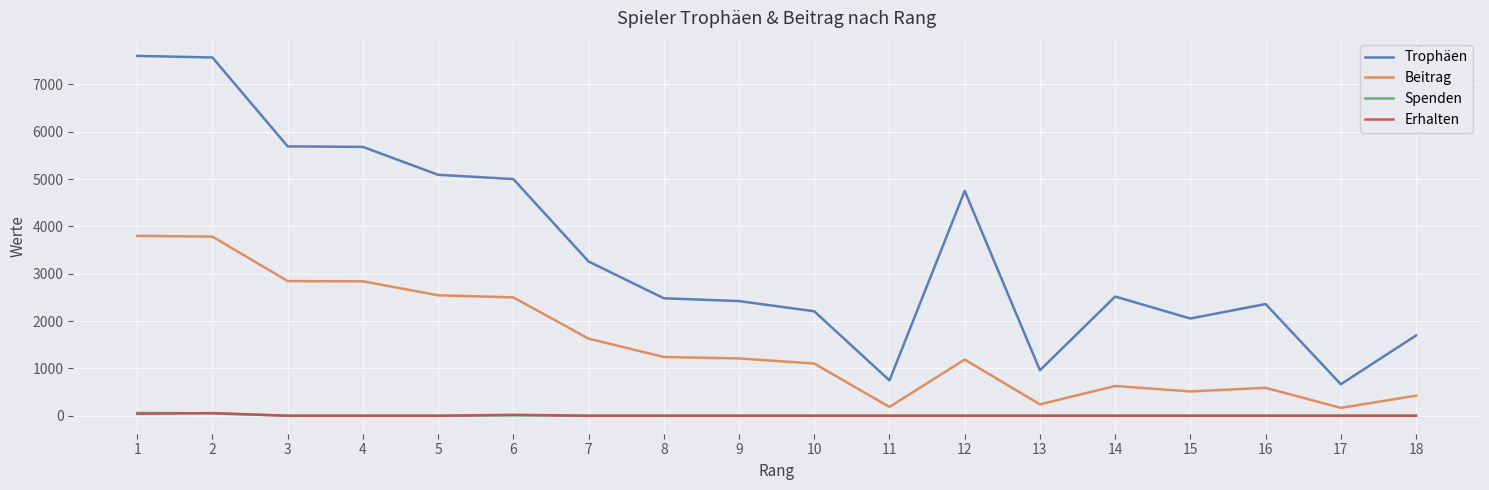

Which series has the largest total across all categories?

Trophäen